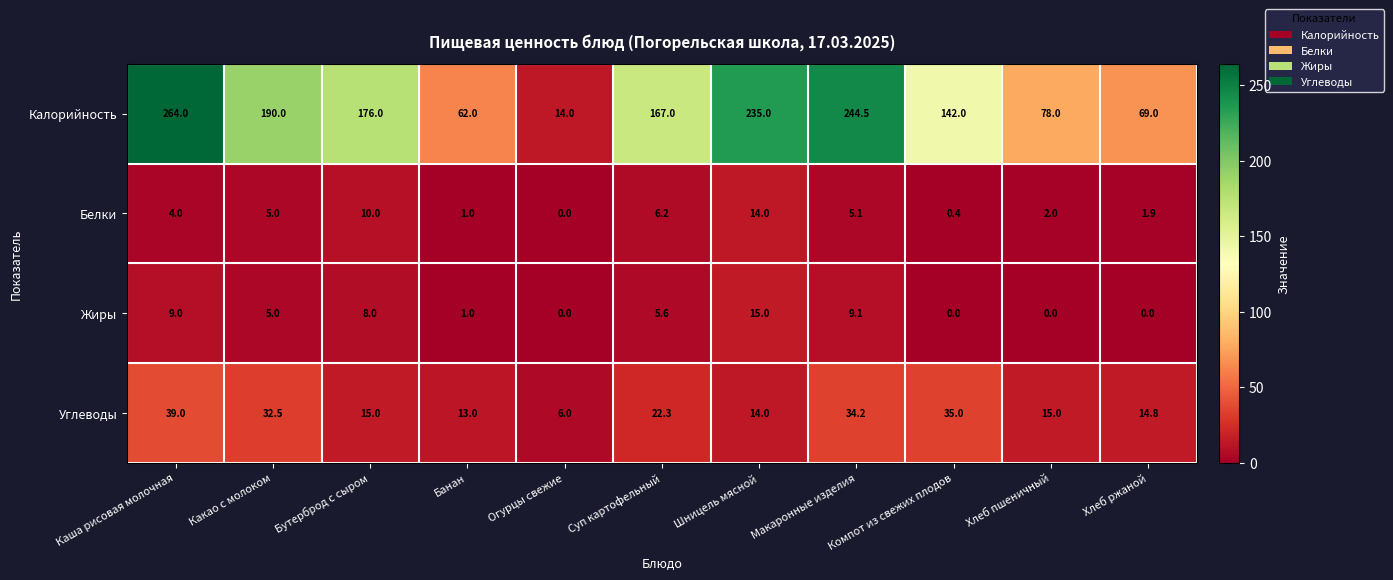

What is the sum of all Белки values?

49.6